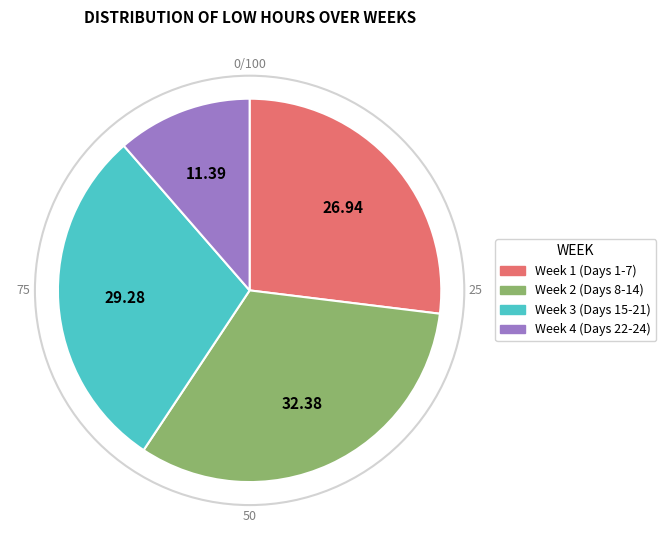

Is there a majority slice in this chart?

No